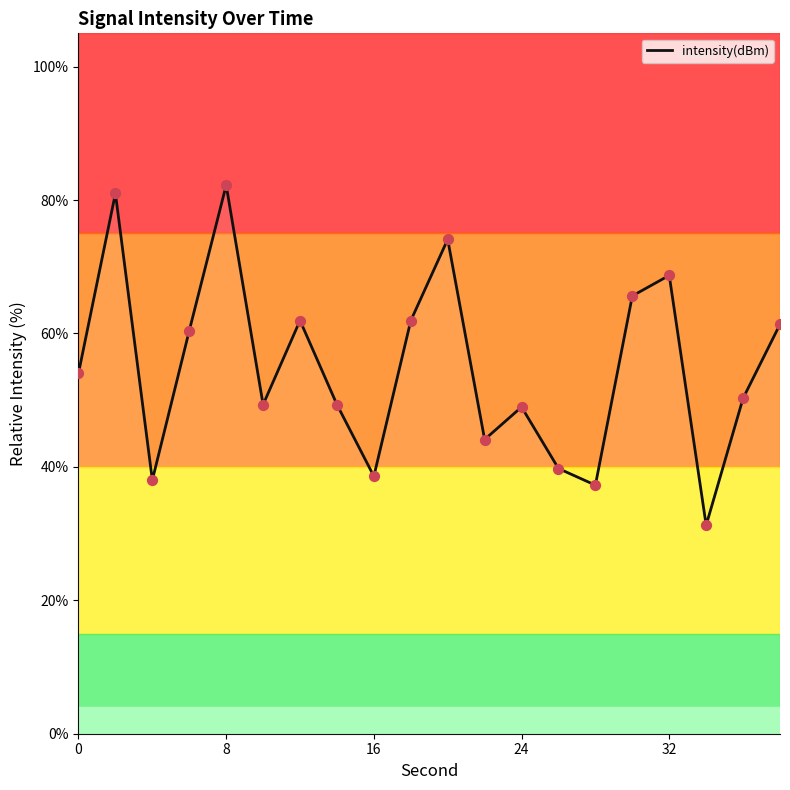

What is the greatest value displayed?

82.2